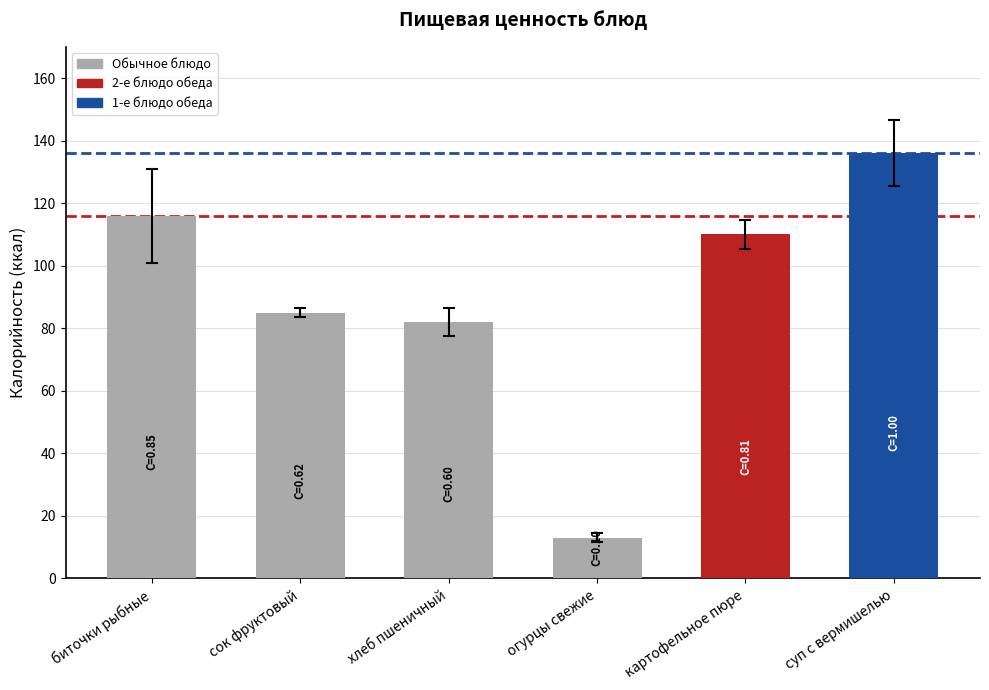

List the labels in order of value, smallest first.

огурцы свежие, хлеб пшеничный, сок фруктовый, картофельное пюре, биточки рыбные, суп с вермишелью